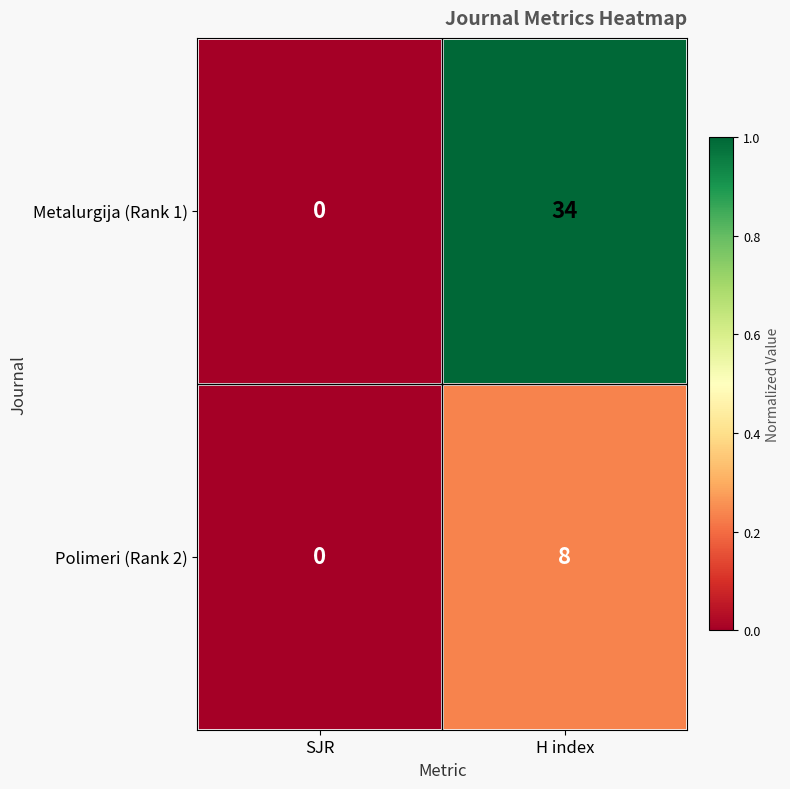

How many distinct data groups are displayed?

2